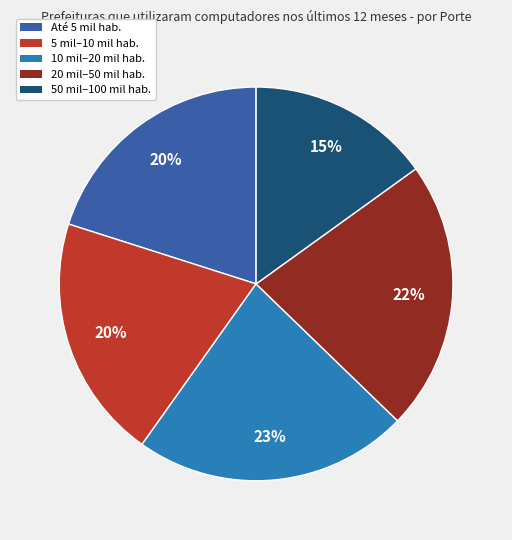

Which slice is the smallest?

50 mil–100 mil hab.